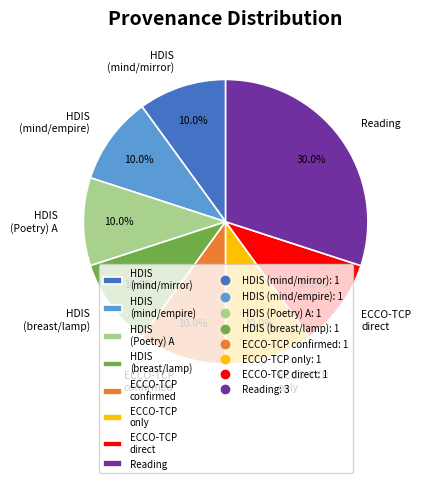

To the nearest percent, what is the average slice percentage?

12%